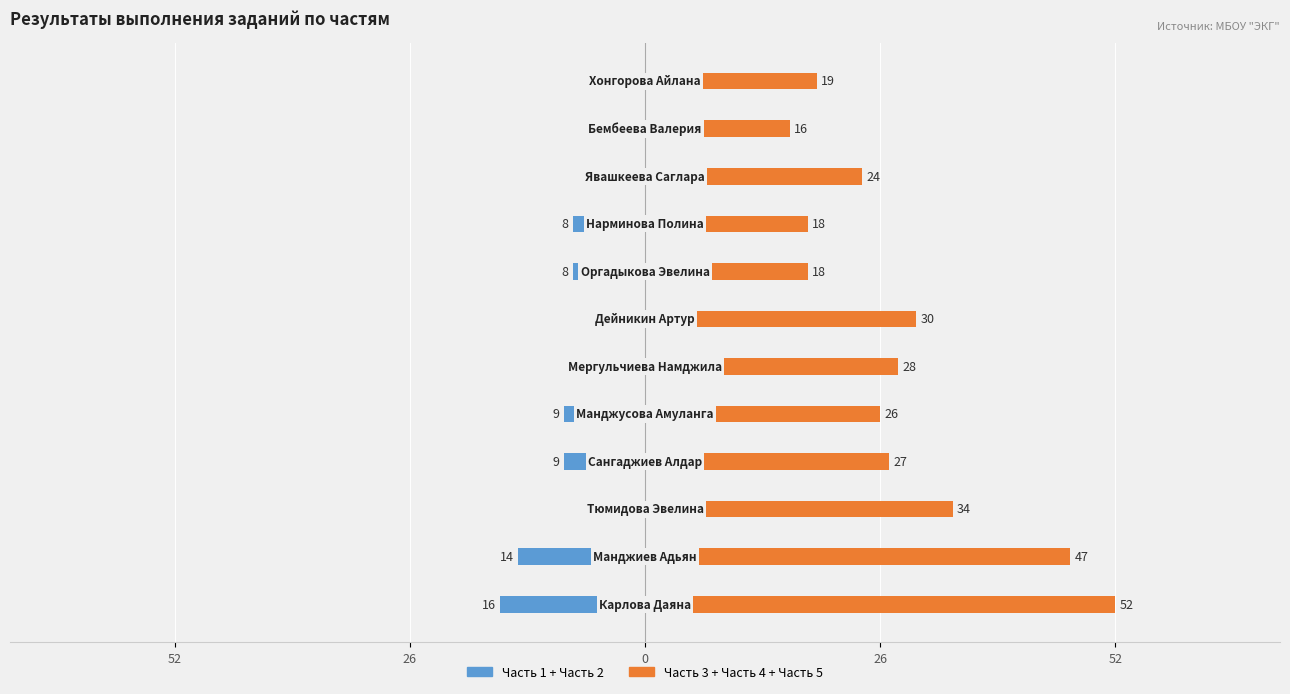

What is the sum of all Часть 3 + Часть 4 + Часть 5 values?

339